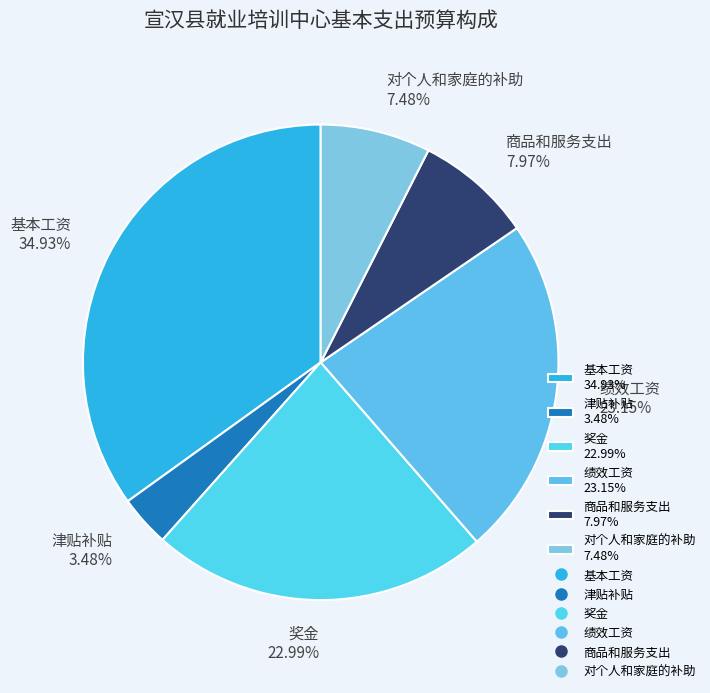

Is there a majority slice in this chart?

No